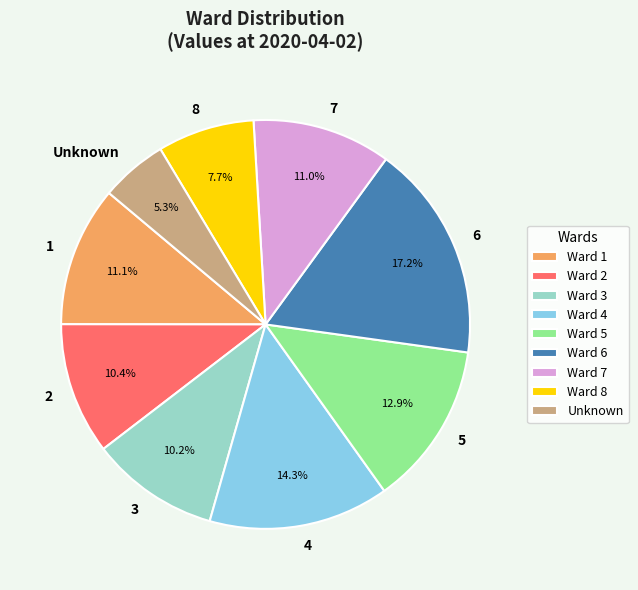

The 6 slice represents 17% of the pie. True or false?

True